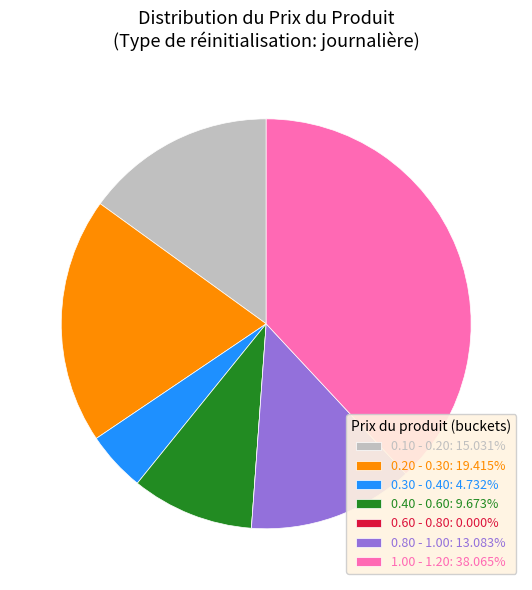

Does 0.30 - 0.40: 4.732% represent more than half of the total?

No